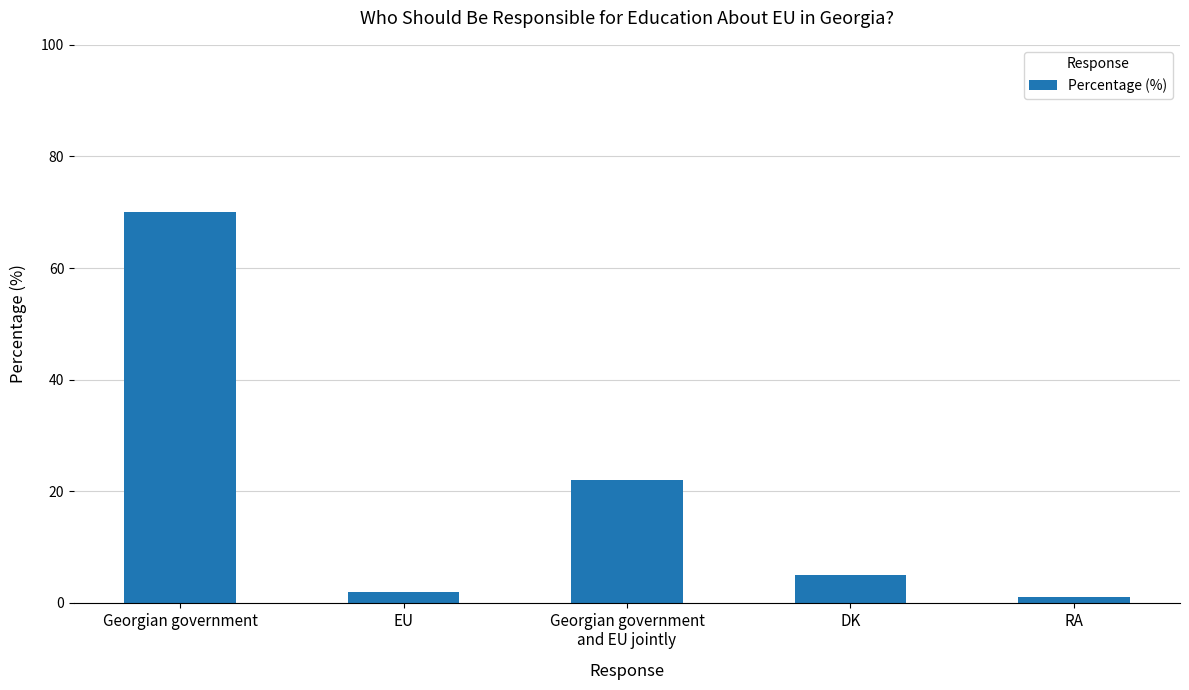

What is the sum of all values?

100